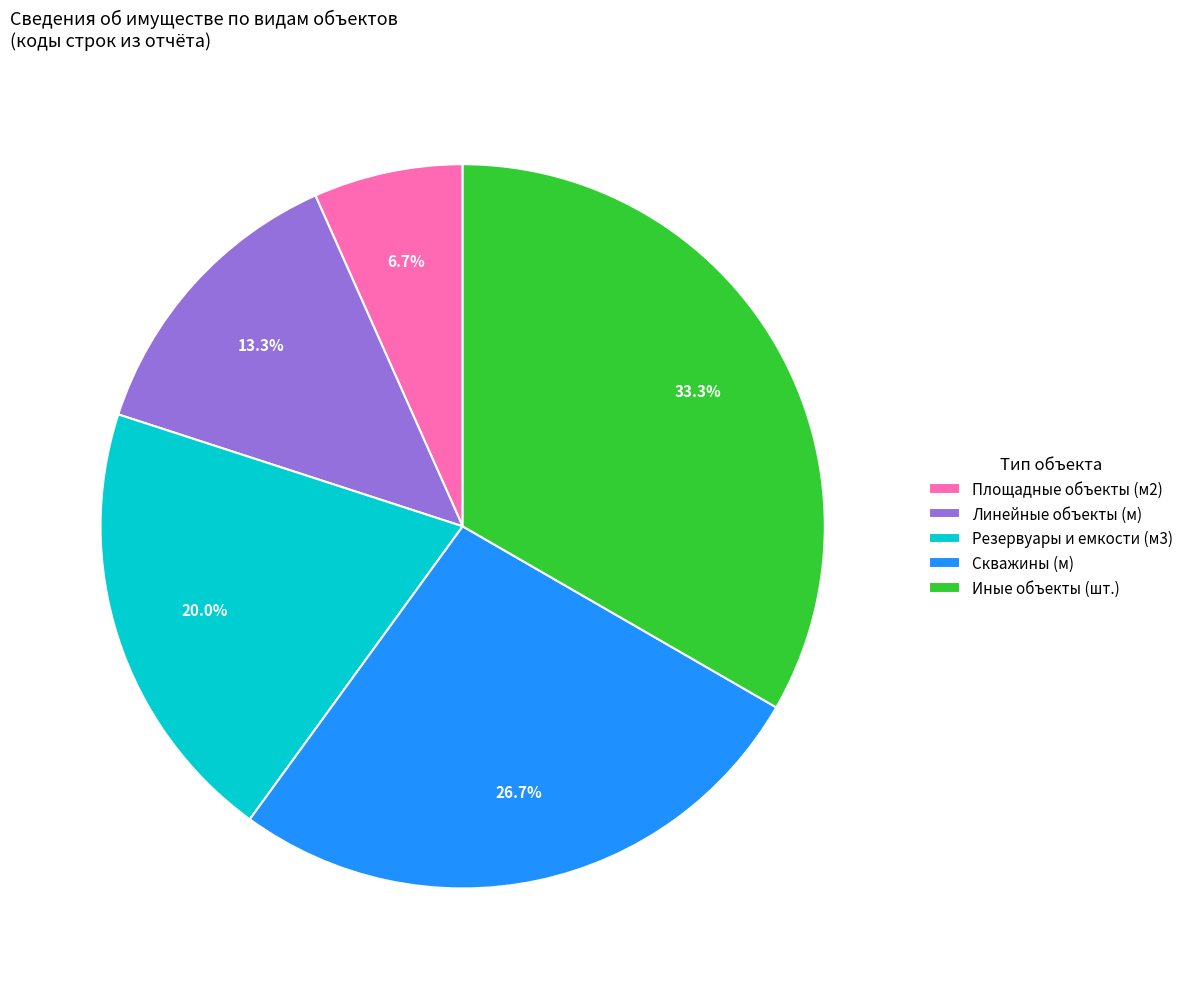

To the nearest percent, what portion does Линейные объекты (м) represent?

13%